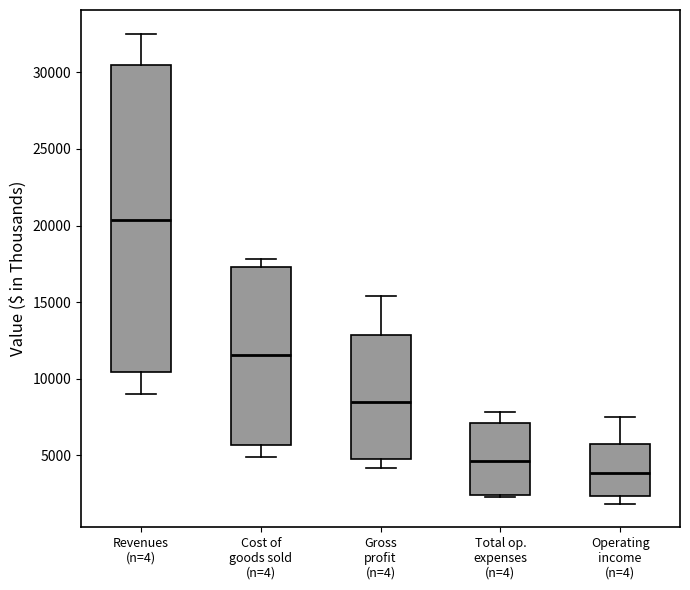

Where is the upper edge of the box for Total op. expenses (n=4) on the y-axis? The values are not printed on the chart, so give them approximately, as read against the axis.

7000